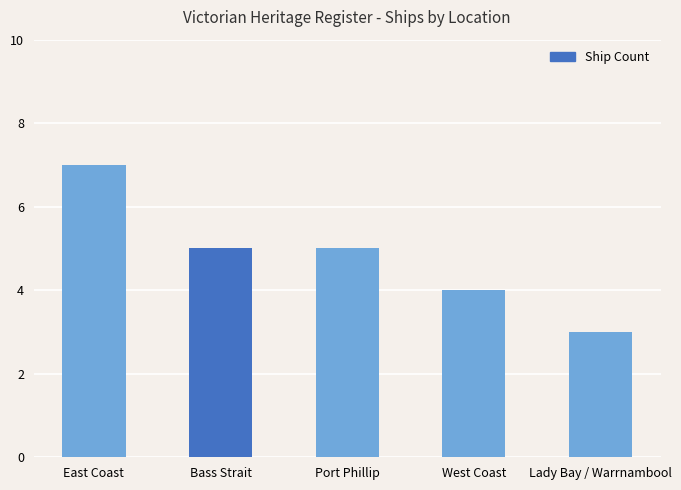

What is the change in value from East Coast to Bass Strait?

-2